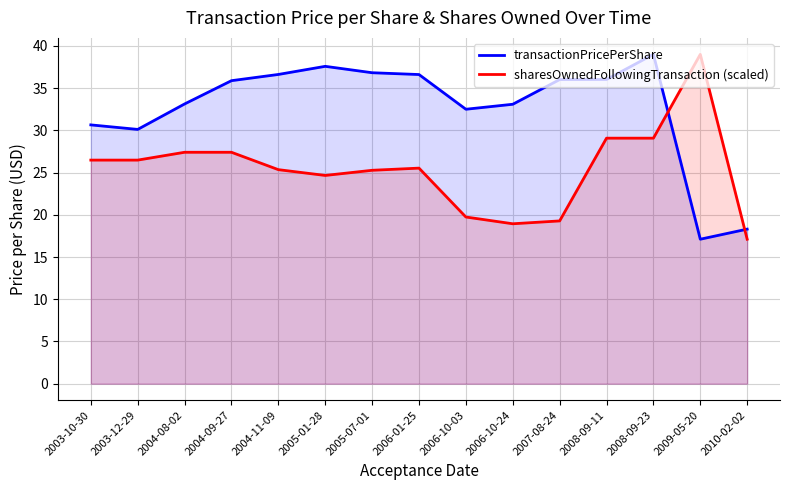

List the series in order of their overall mean, lowest first.

sharesOwnedFollowingTransaction (scaled), transactionPricePerShare